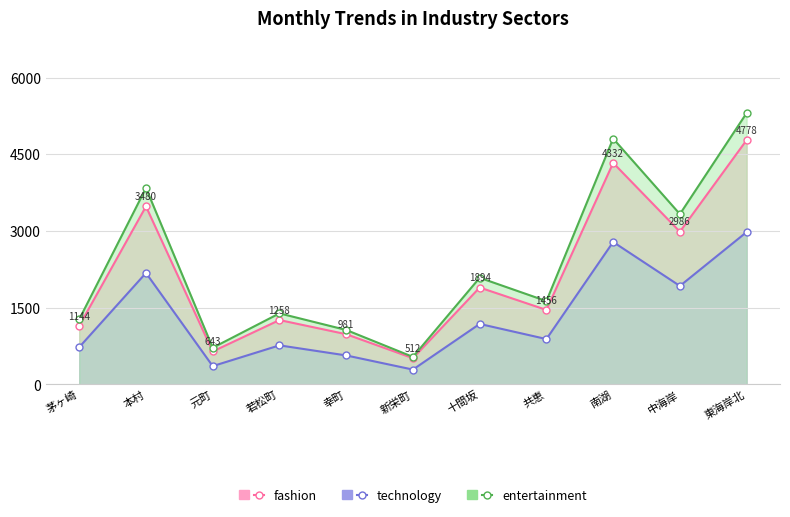

What is the lowest value of the entertainment series?

537